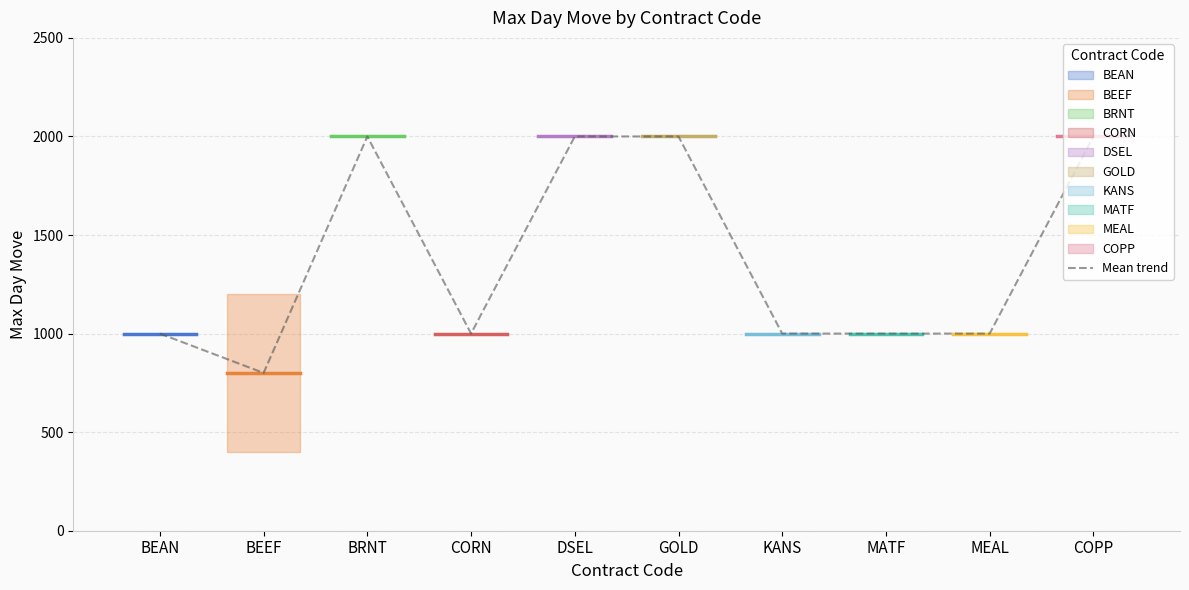

What value does the Mean trend series have at BEEF?

800.4